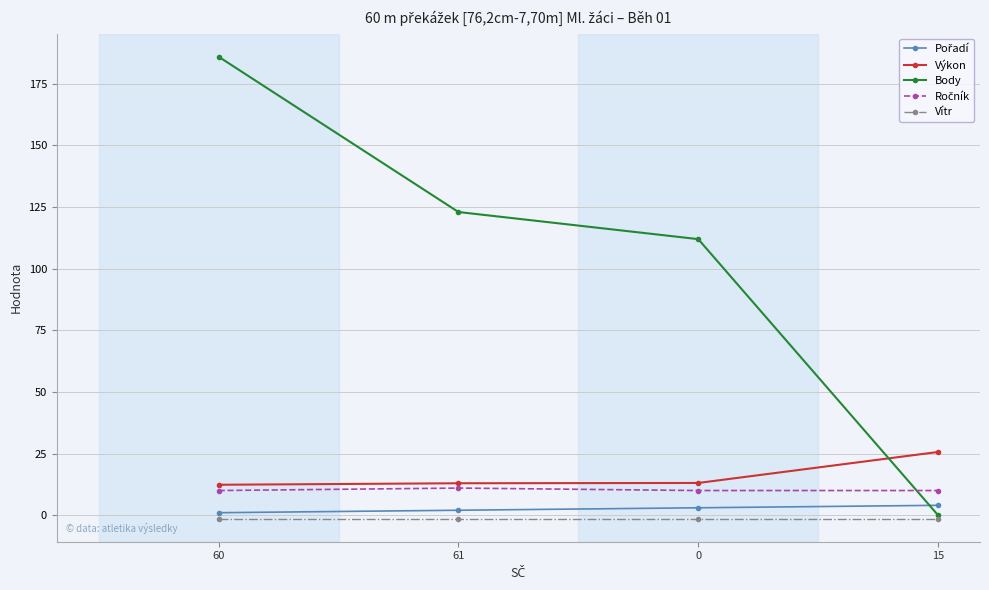

Which series has the widest spread of values?

Body